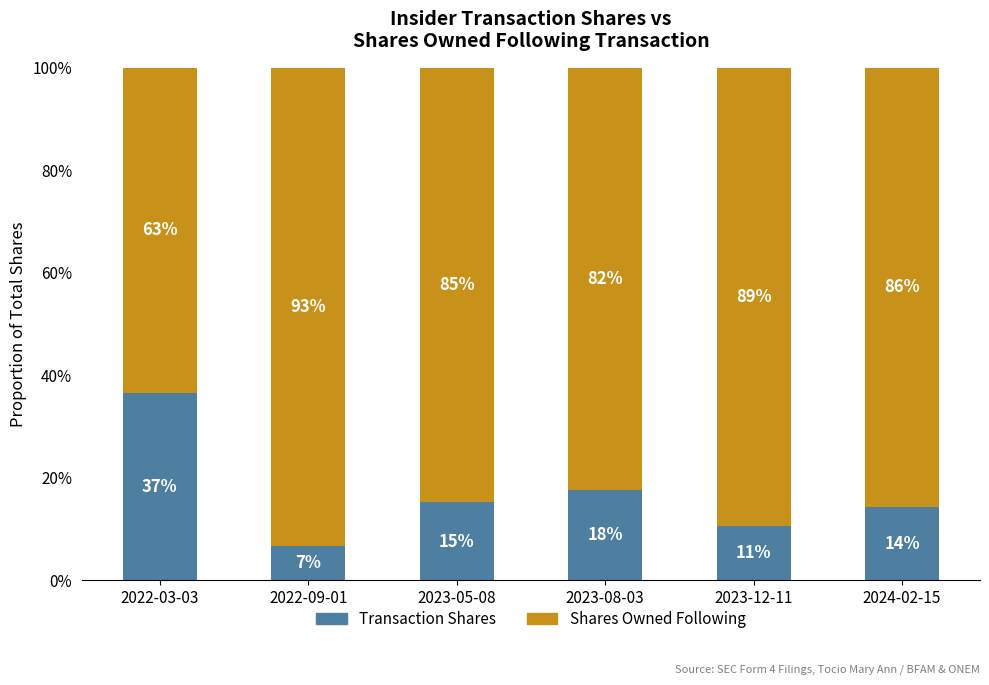

What are all the series names shown in the legend?

Transaction Shares, Shares Owned Following